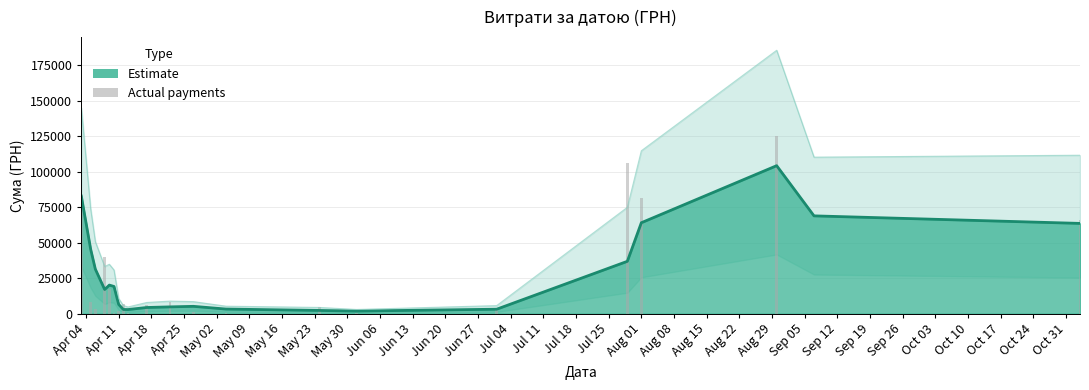

What is the label of the 9th bar from the right?

Jun 27